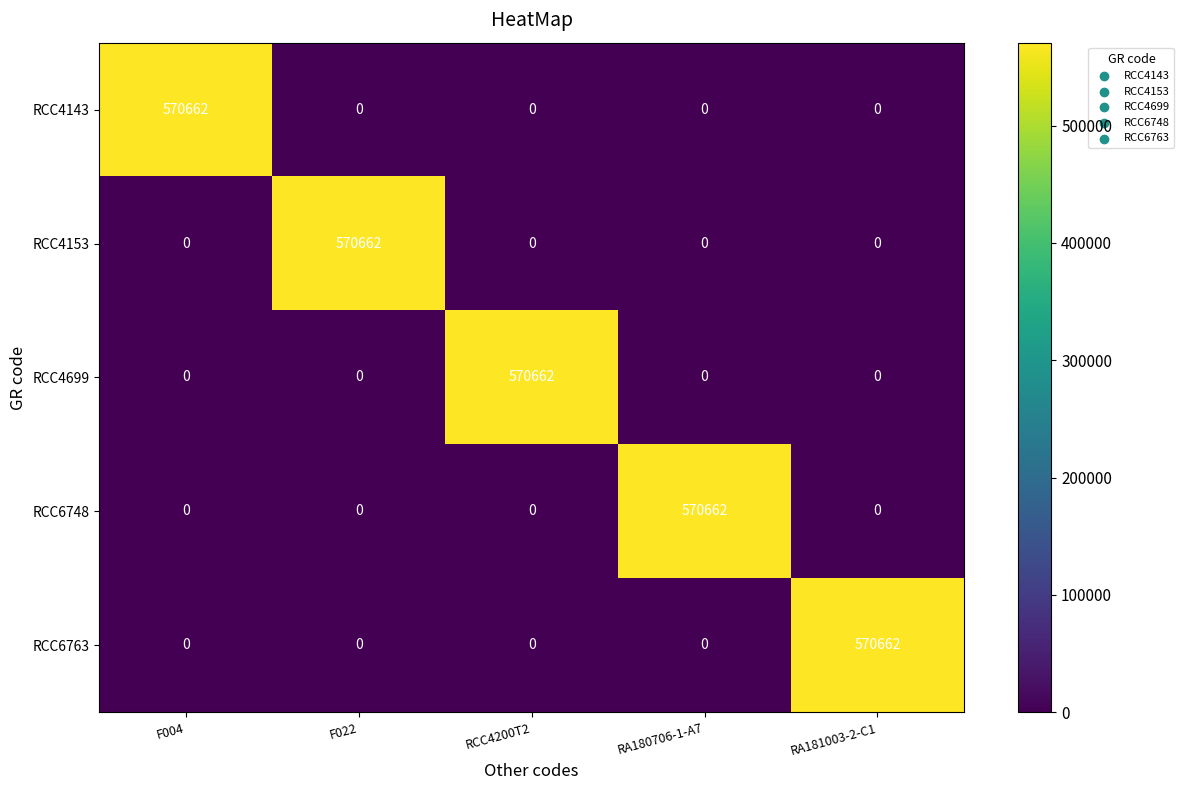

The RCC4143 series shows 341270 at F004. True or false?

False